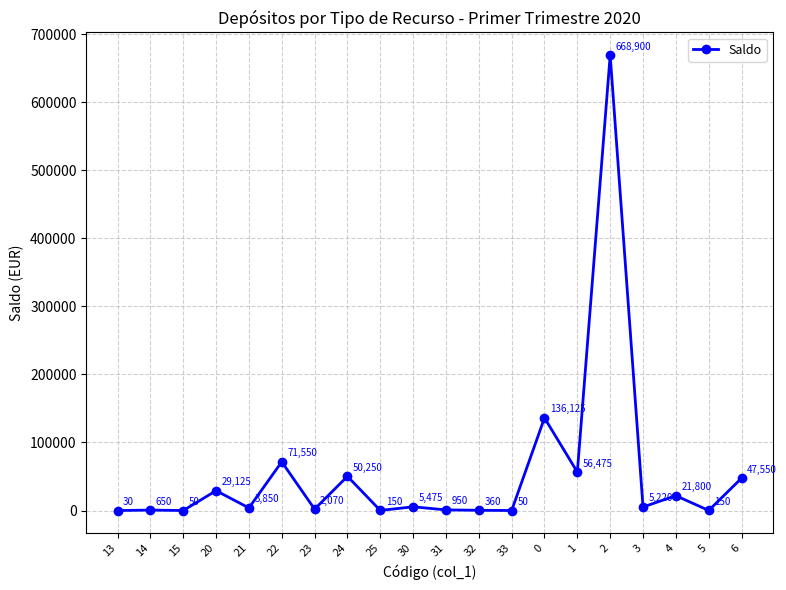

What is the sum of the values at 31 and 5?

1100